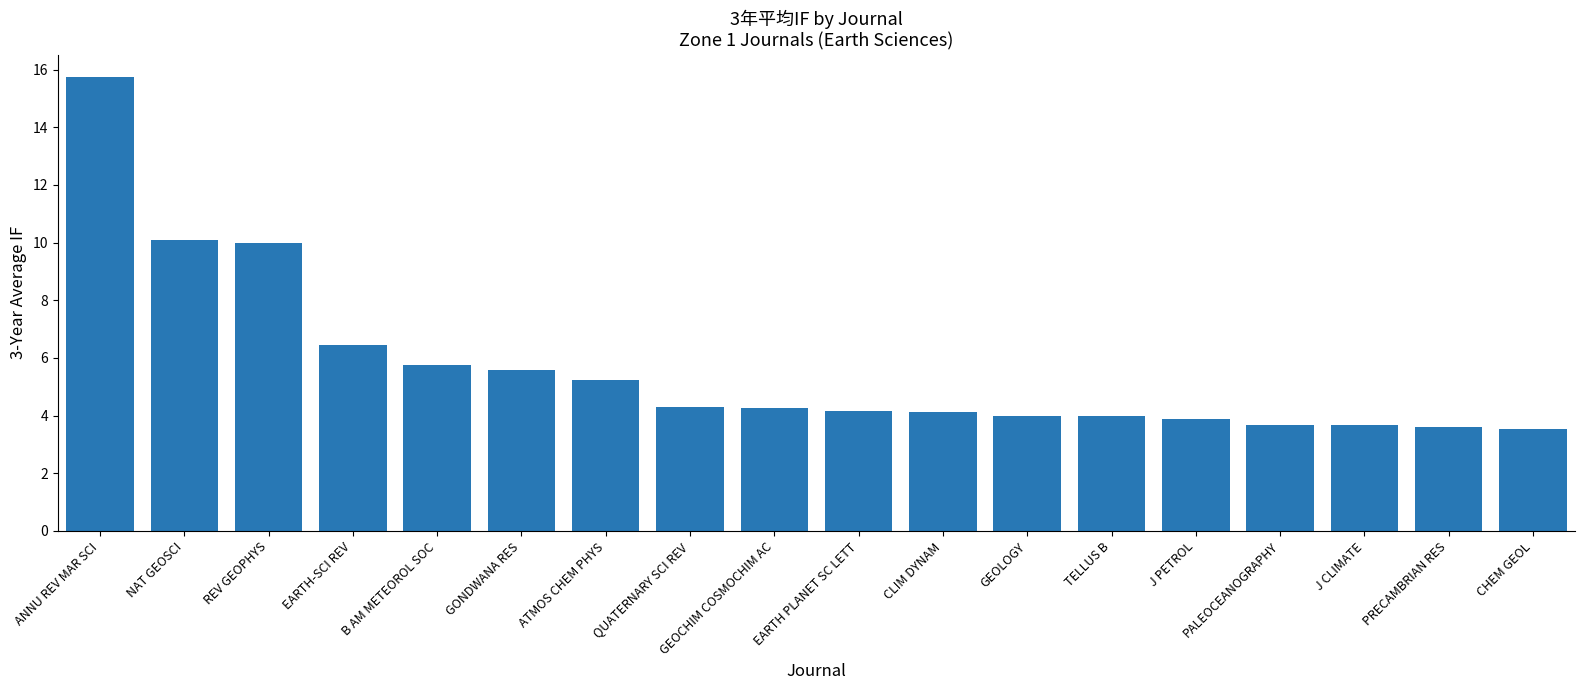

True or false: the data shows 3.7 at PALEOCEANOGRAPHY.

True